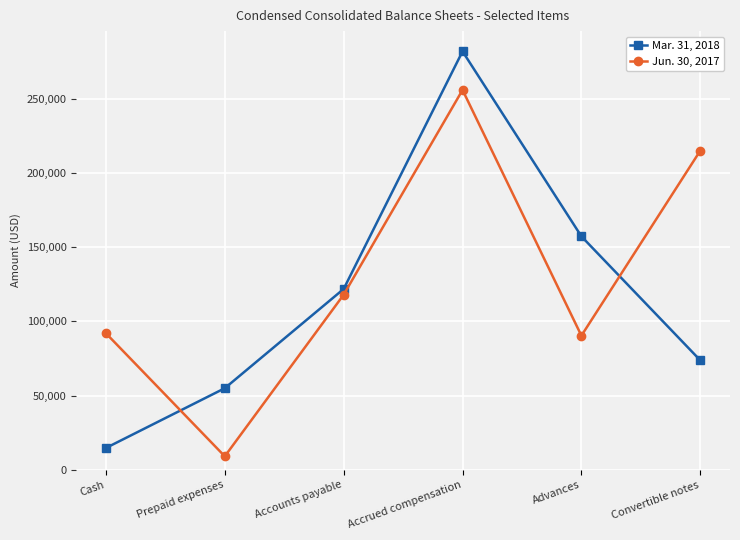

True or false: Mar. 31, 2018 has a value of 281822 at Accrued compensation.

True